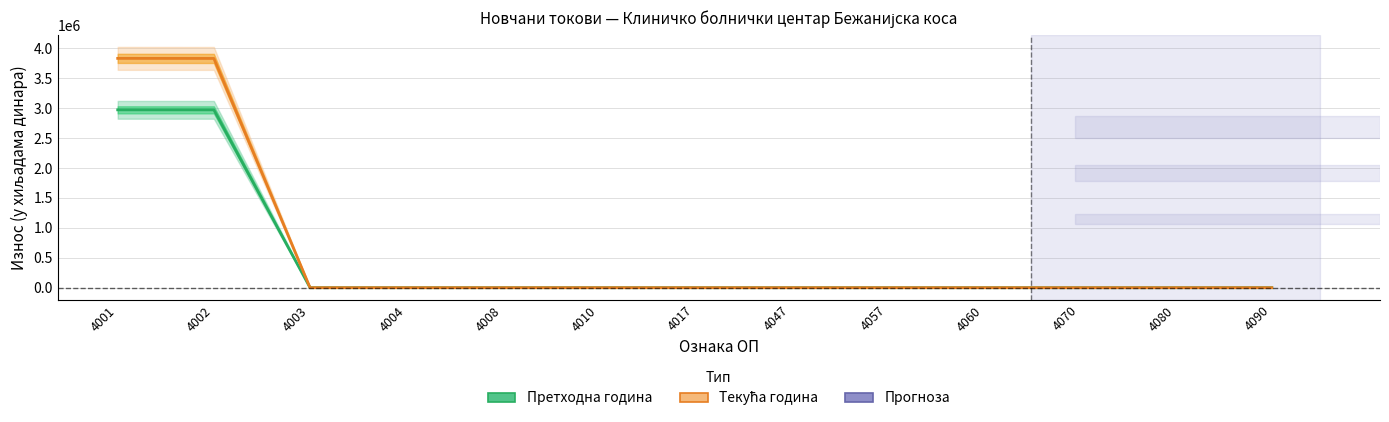

Reading left to right, extract all data points from this chart.

Претходна година: 2971546	2971181	0	0	0	0	0	0	0	0	0	0	0
Текућа година: 3831227	3830055	0	0	0	0	0	0	0	0	0	0	0